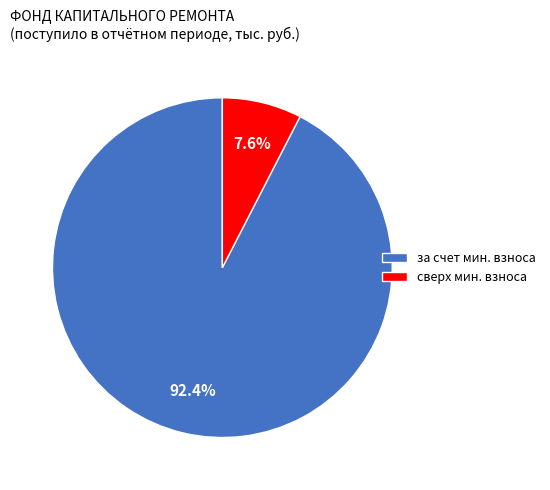

Rank the categories by value from highest to lowest.

за счет мин. взноса, сверх мин. взноса